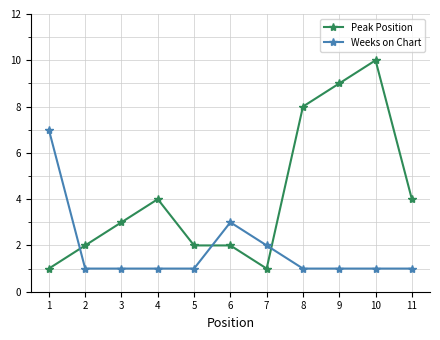

What is the difference between the highest and lowest values at 9?

8